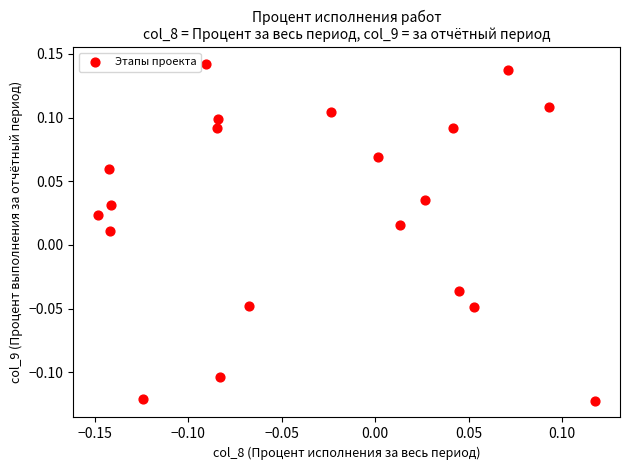

What is the range of Y values (max minus min)?

0.3